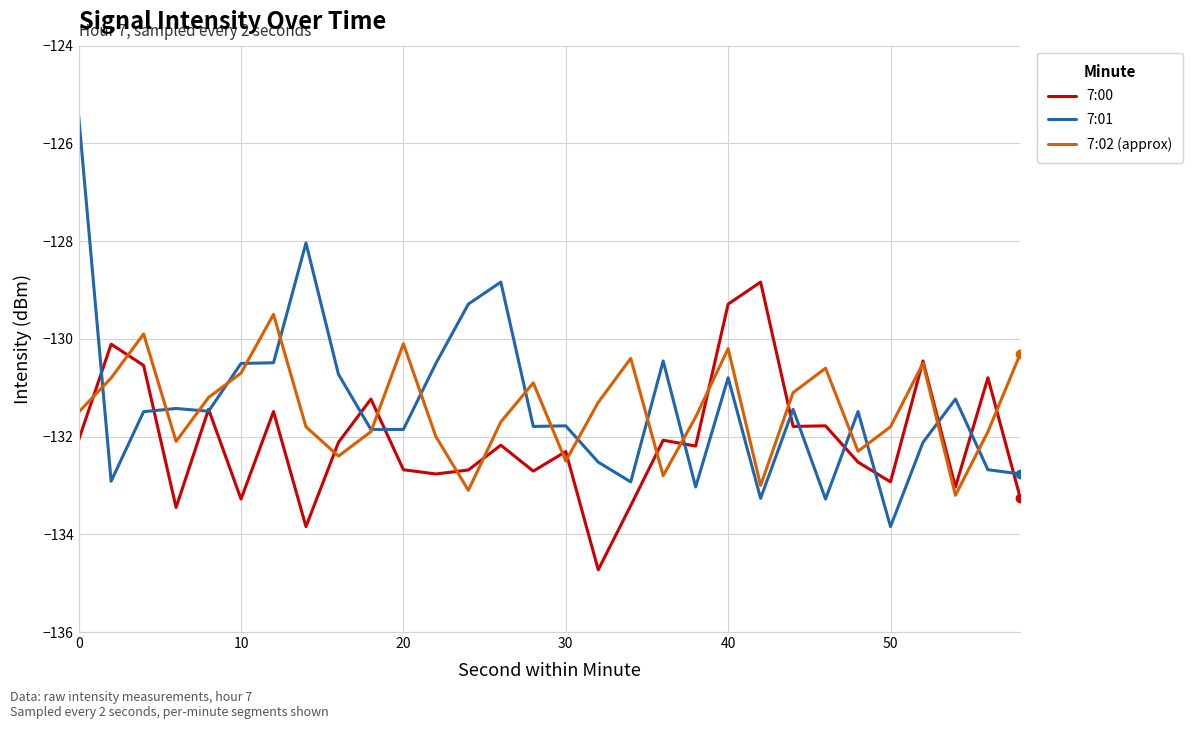

What is the lowest value of the 7:01 series?

-133.8